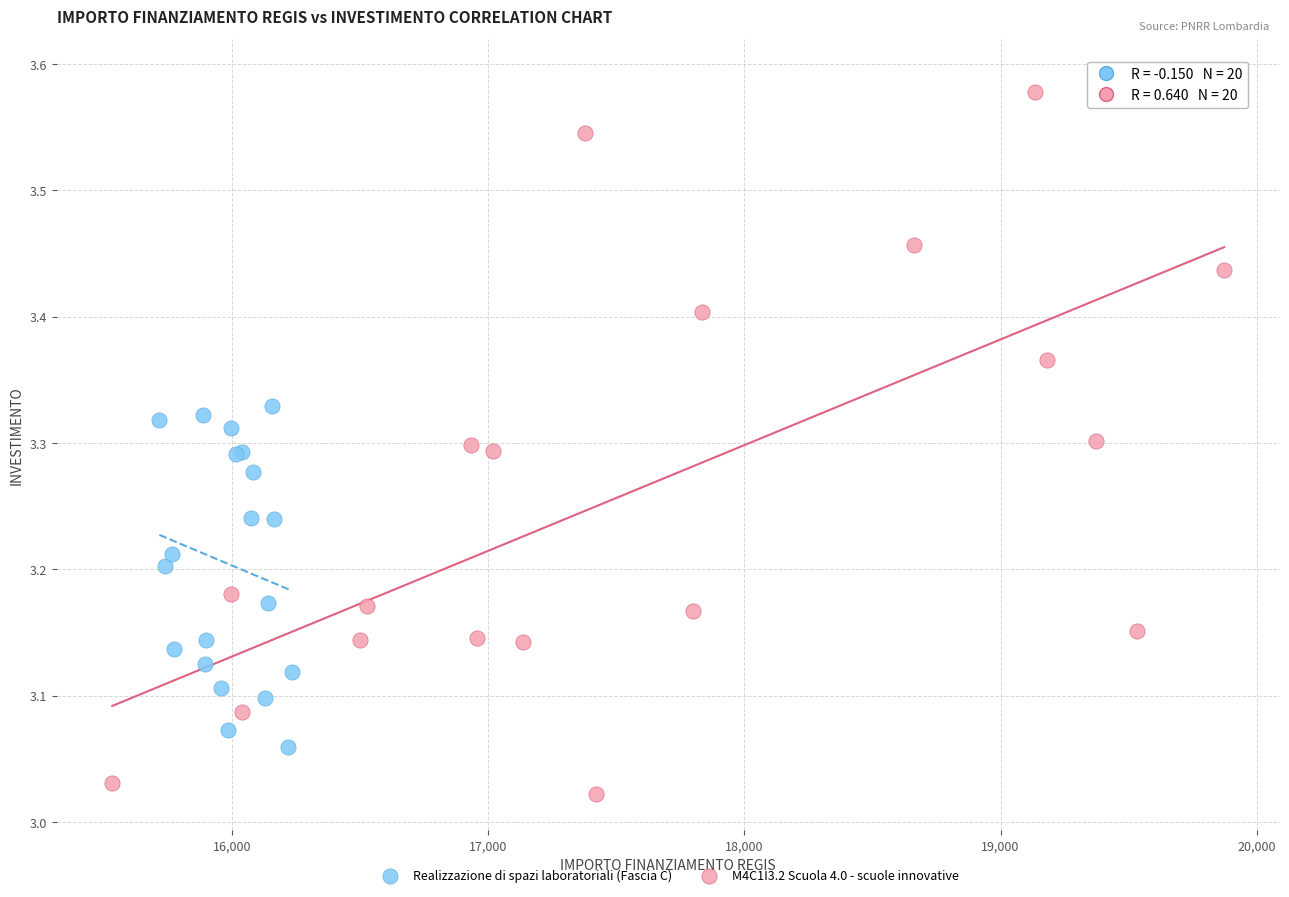

Which series contains the highest Y value?

M4C1I3.2 Scuola 4.0 - scuole innovative